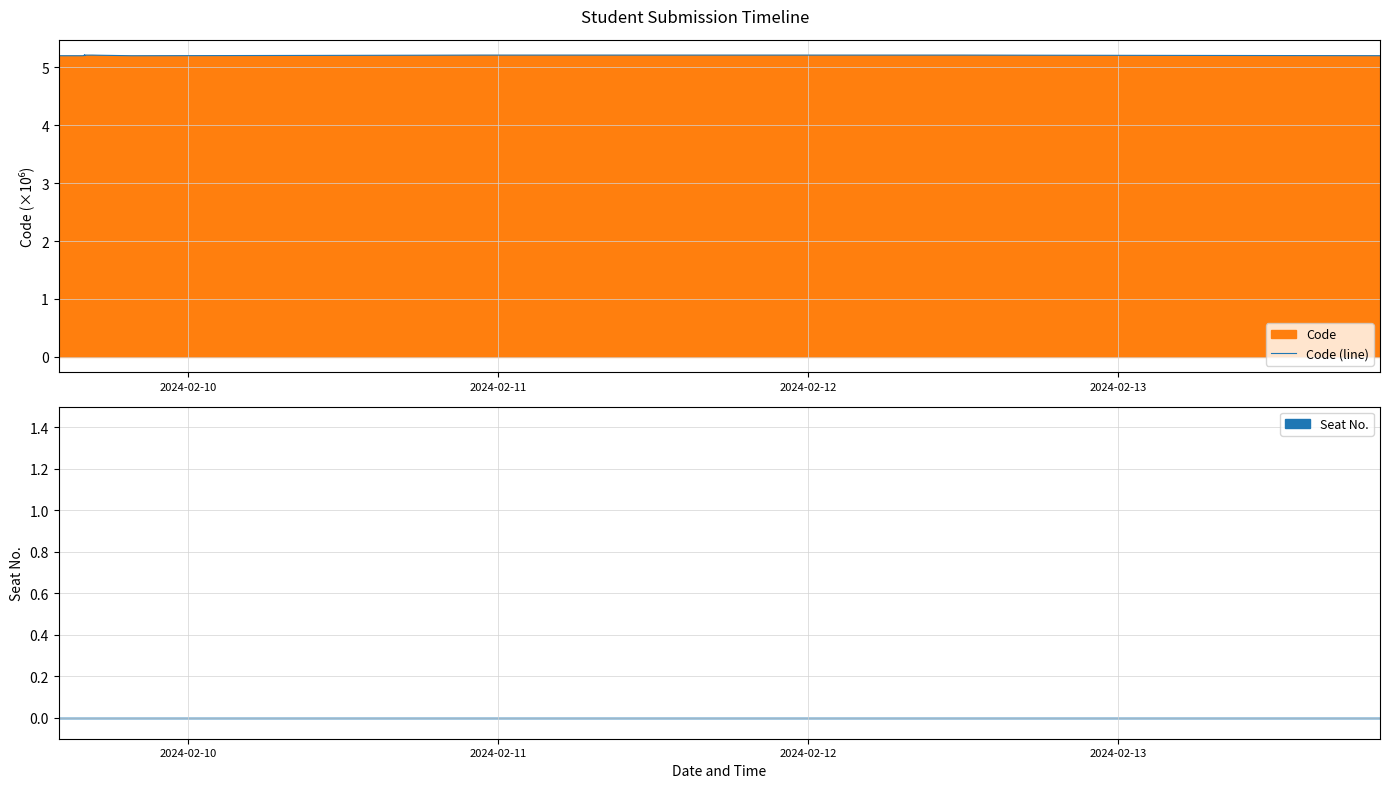

Count the number of categories in the chart.

35